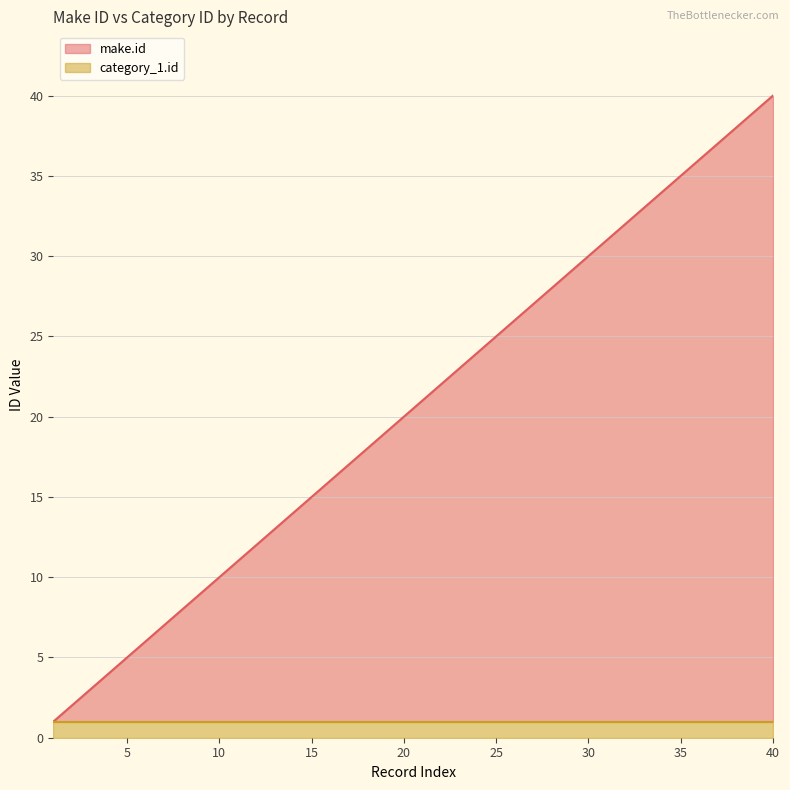

What is the value of the 35th point from the left?

35